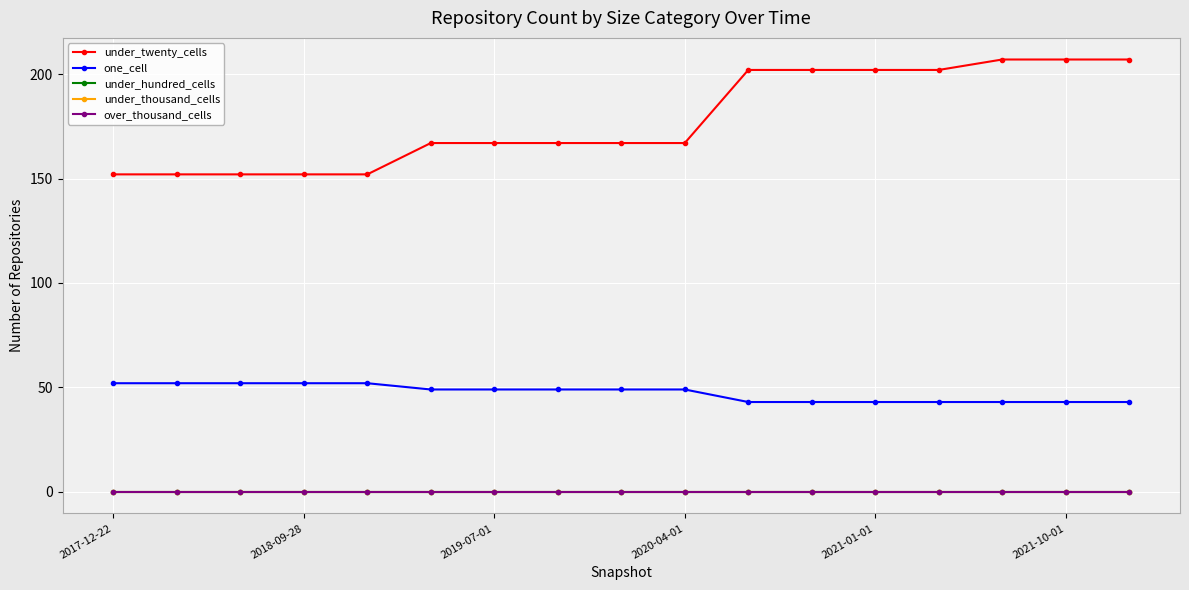

Is this an area chart (filled region under the line)?

No